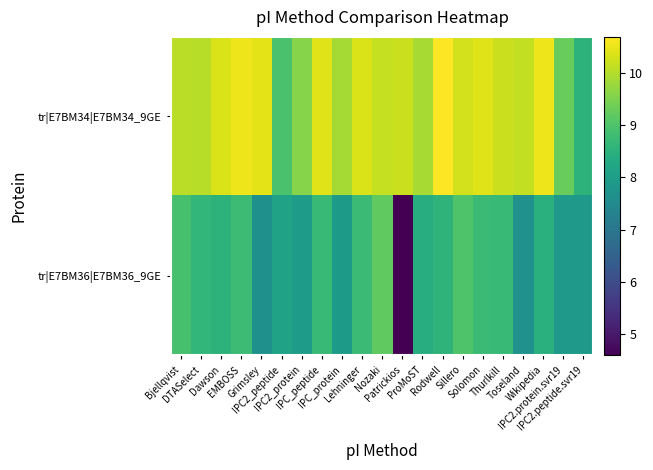

Which series has the widest spread of values?

tr|E7BM36|E7BM36_9GE